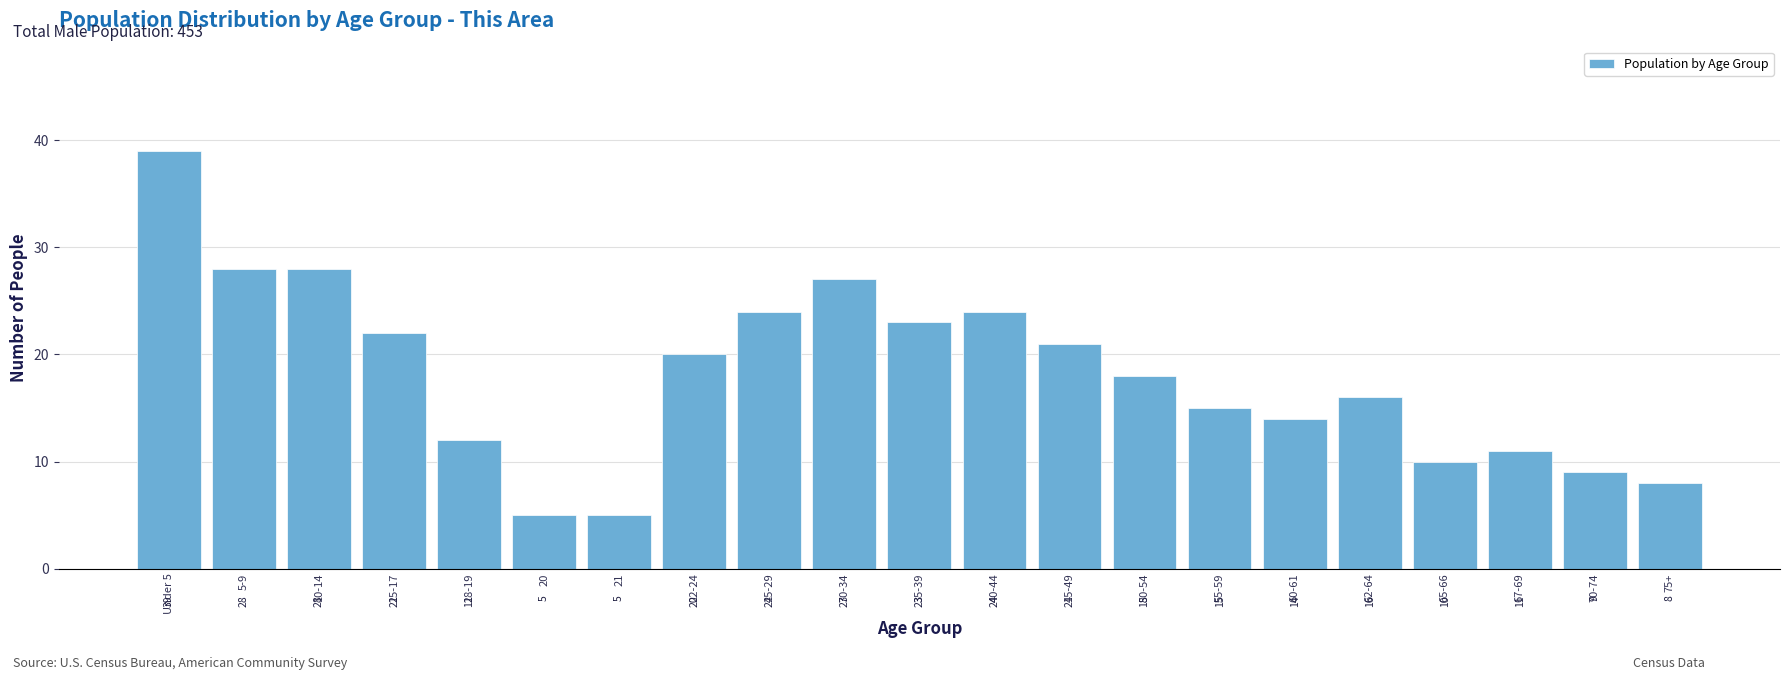

Reading left to right, what are all the values shown in this chart?

Under 5=39	5-9=28	10-14=28	15-17=22	18-19=12	20=5	21=5	22-24=20	25-29=24	30-34=27	35-39=23	40-44=24	45-49=21	50-54=18	55-59=15	60-61=14	62-64=16	65-66=10	67-69=11	70-74=9	75+=8